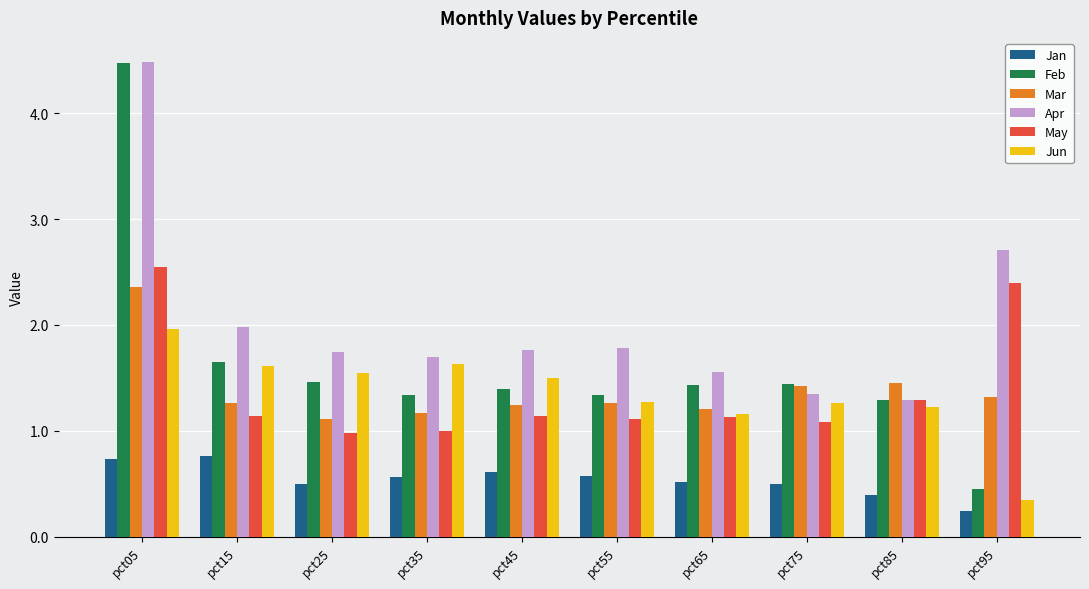

Does the chart contain any negative values?

No